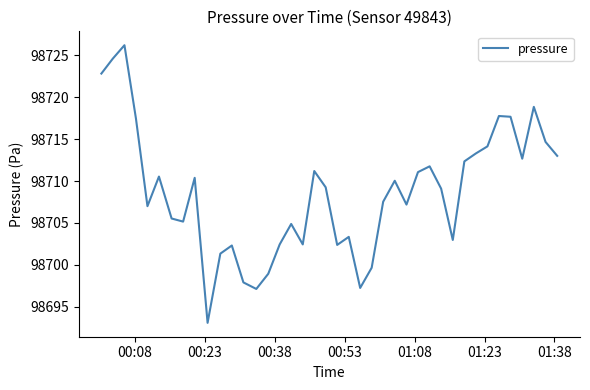

What is the difference between the maximum and minimum values?

33.1